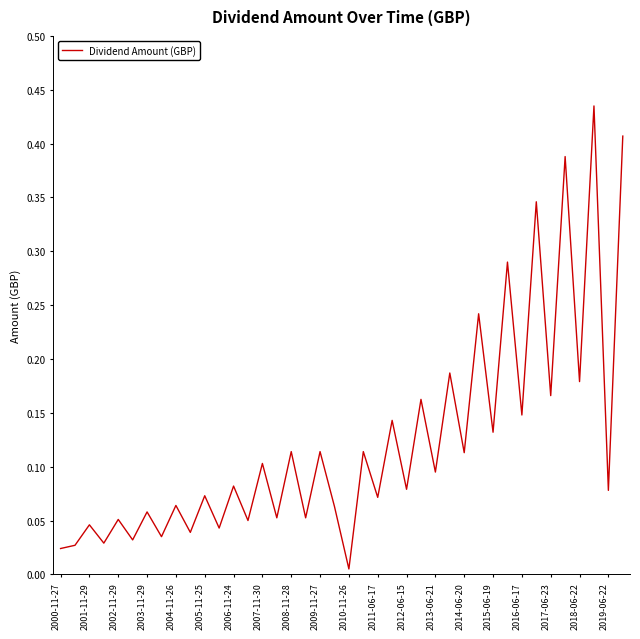

Where is the data nearest to the value 0?

2010-11-26